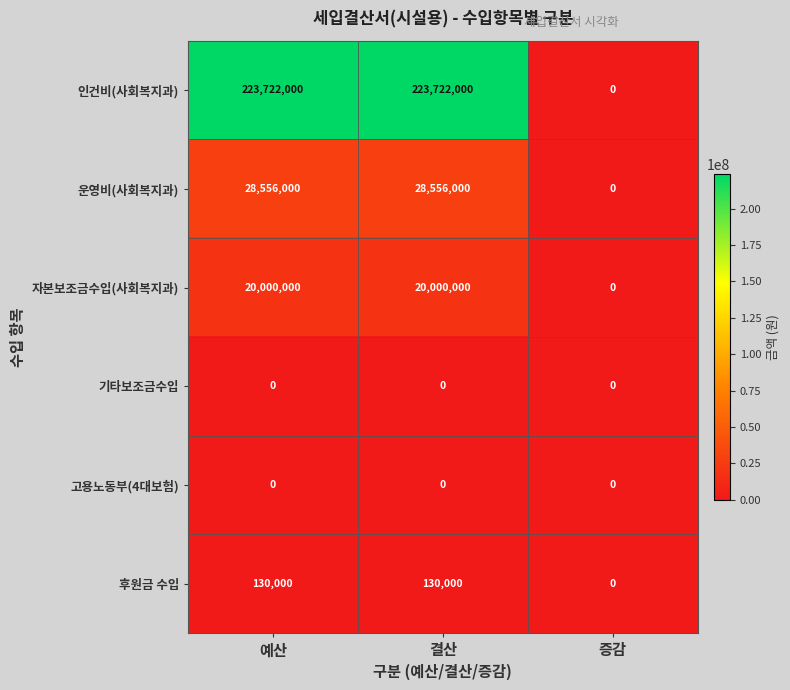

What is the difference between the highest and lowest values at 결산?

223722000